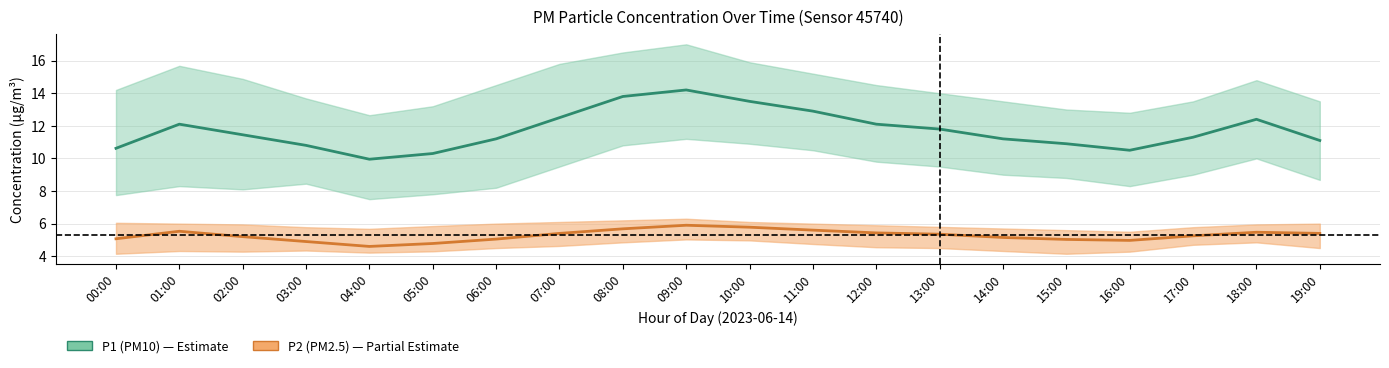

What is the highest value of the P1_lower series?

11.2